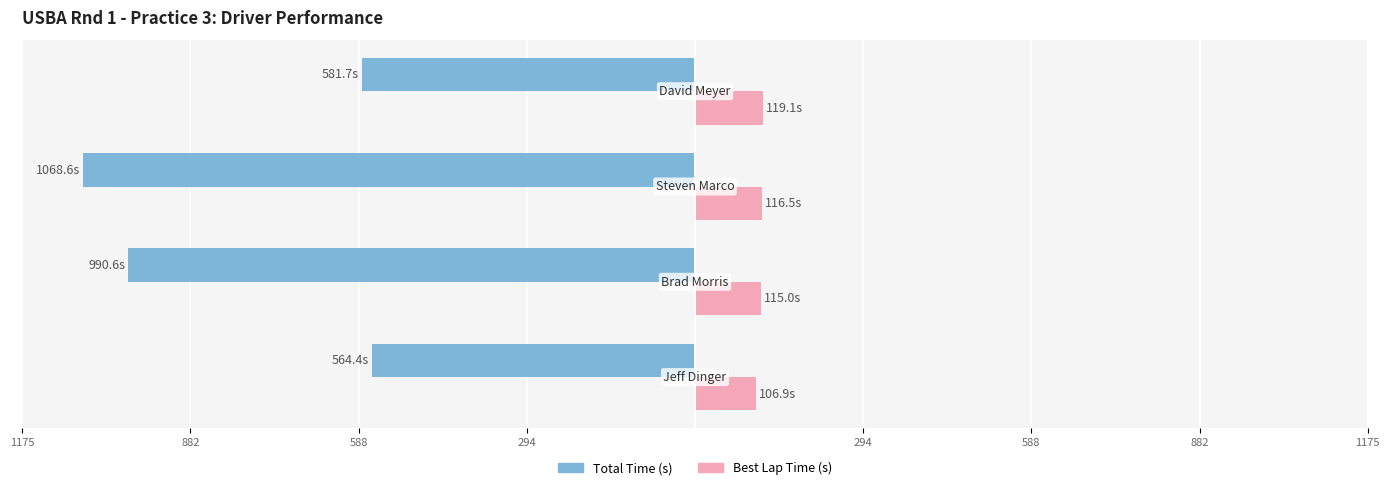

Reading left to right, what are all the values shown in this chart?

Total Time: -564.4	-990.6	-1068.6	-581.7
Best Lap time: 106.9	115.0	116.5	119.1